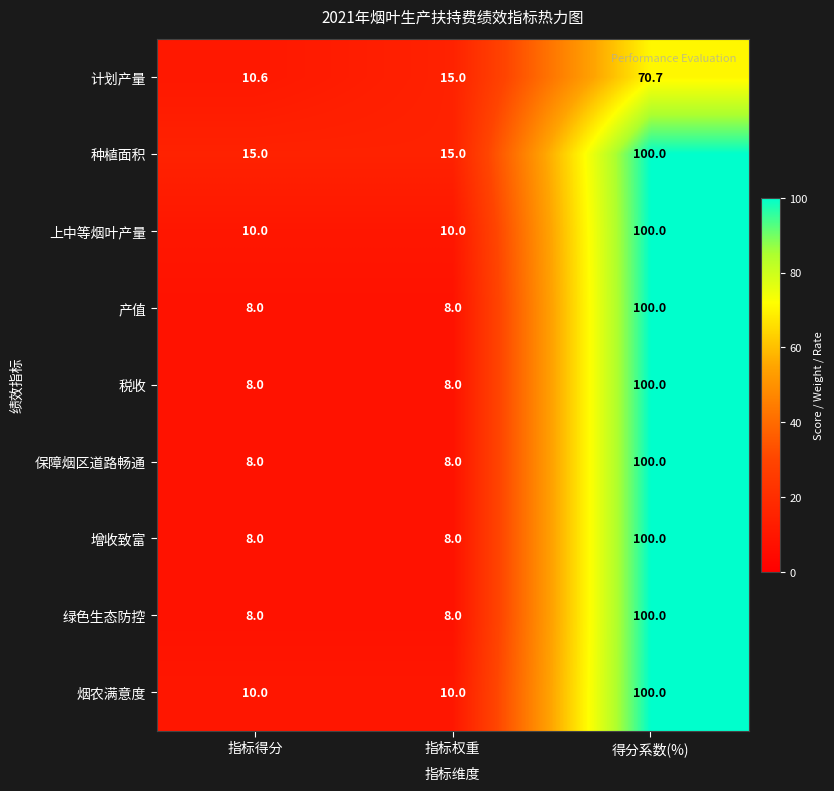

What is the difference between the 计划产量 values at 指标得分 and 得分系数(%)?

60.1